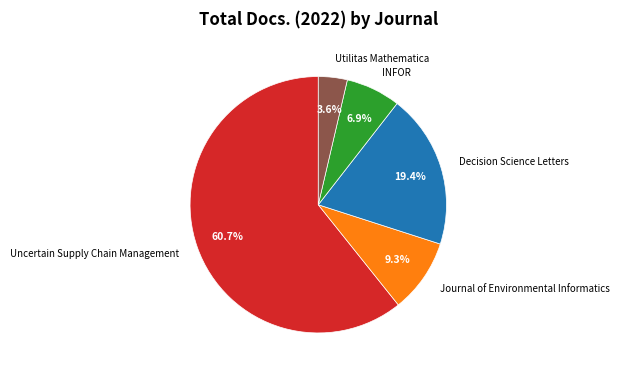

The Decision Science Letters slice represents 19% of the pie. True or false?

True